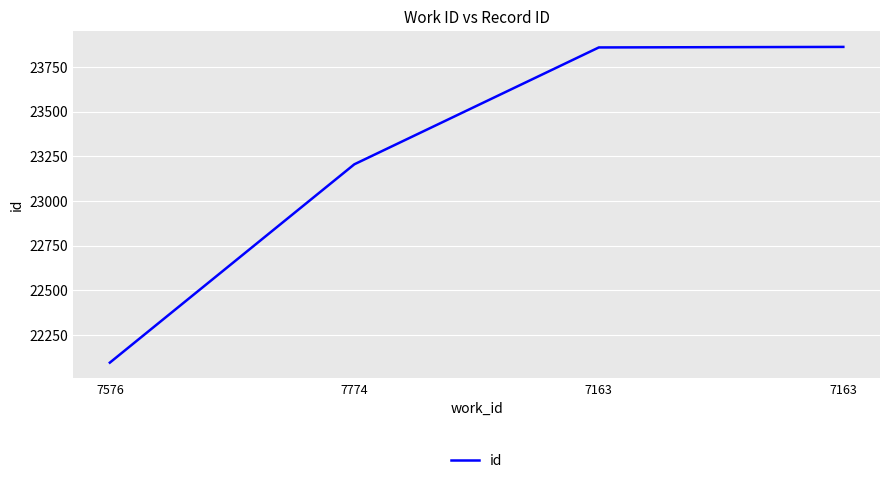

What is the minimum value shown in the chart?

22096